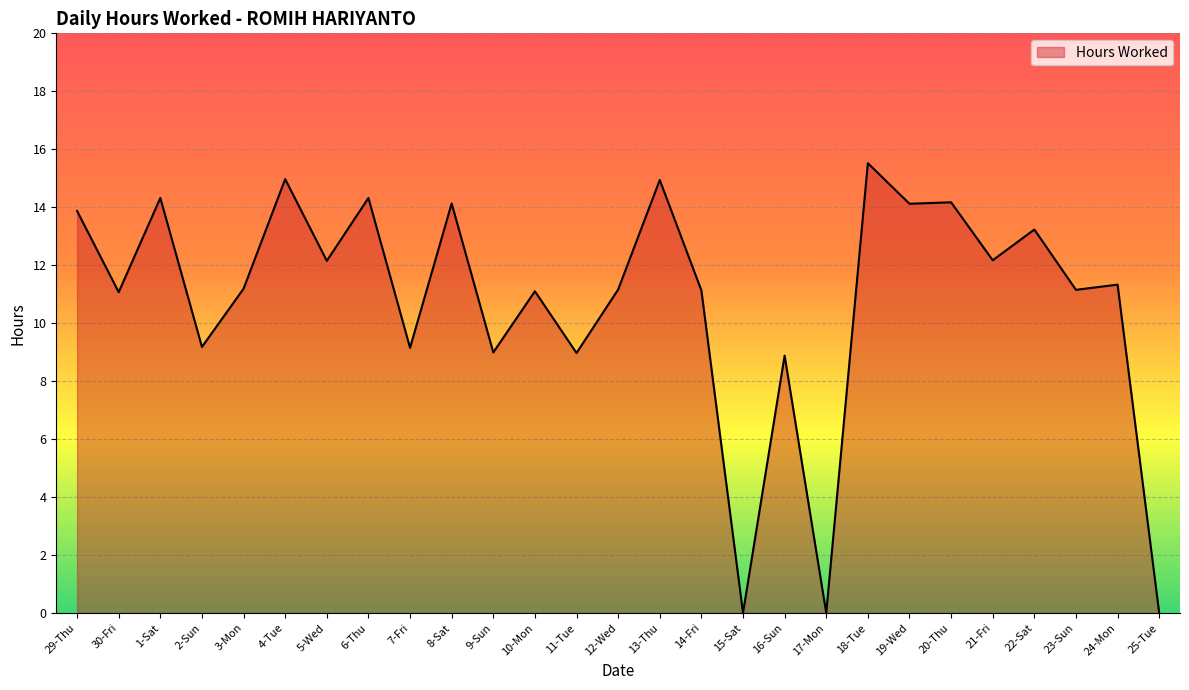

What position from the right is 8-Sat?

18